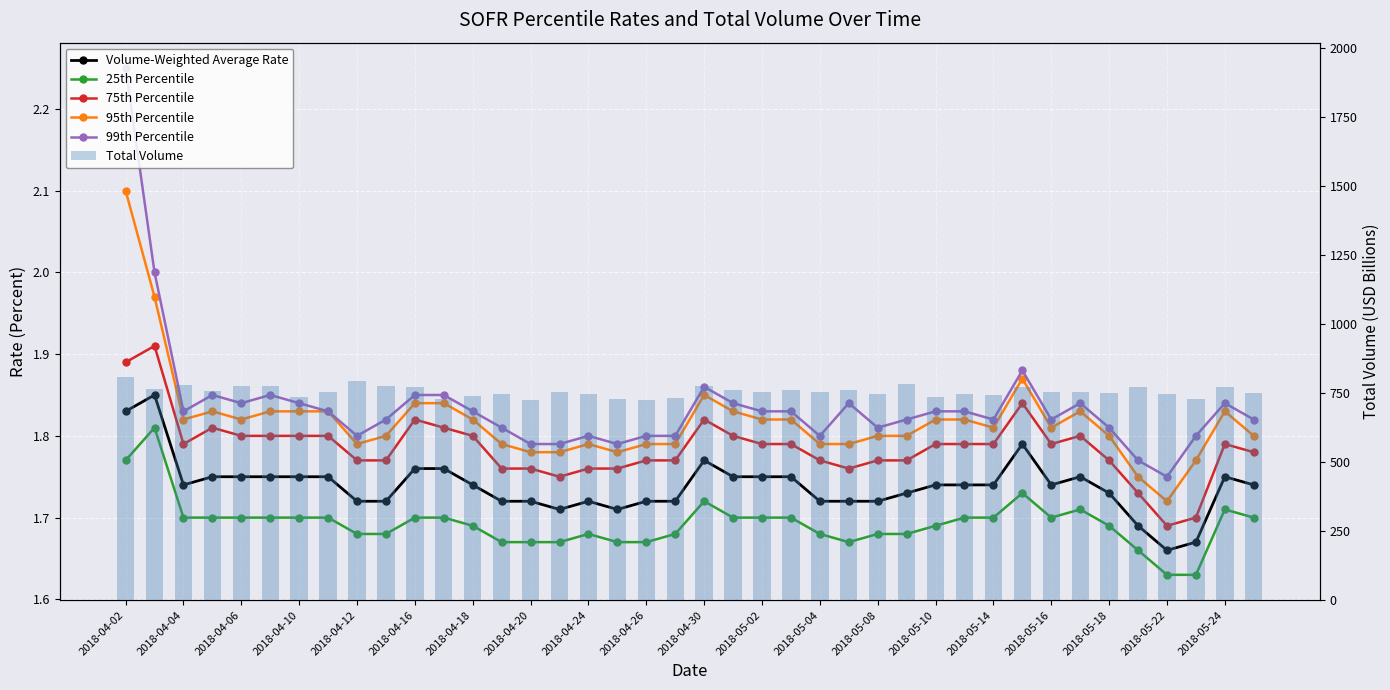

At which label is Total Volume closest to 766?

2018-04-04